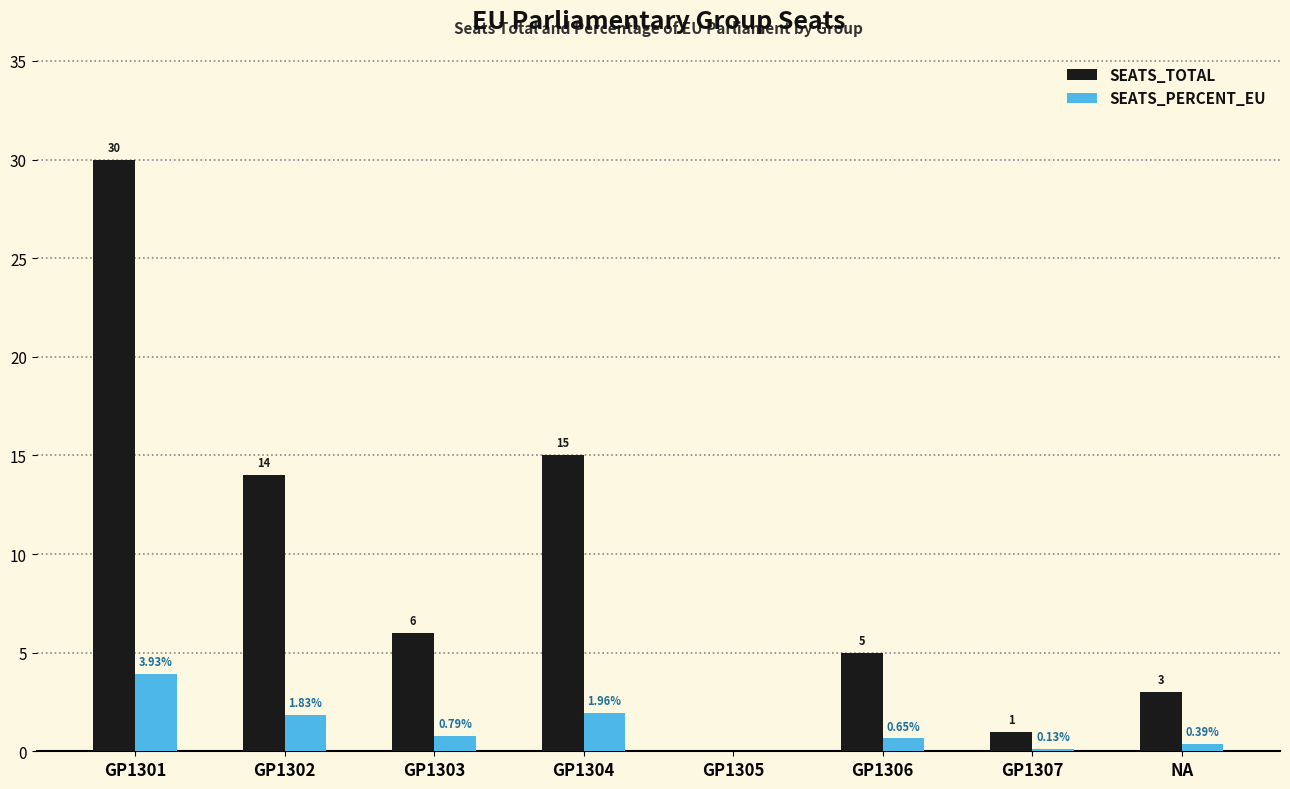

Which series has the largest total across all categories?

SEATS_TOTAL